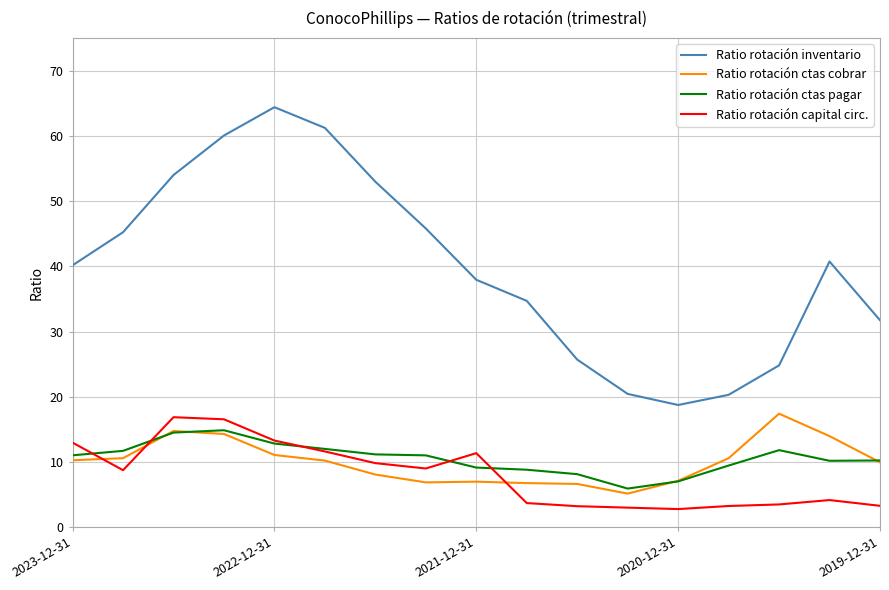

Which series has the widest spread of values?

Ratio rotación inventario